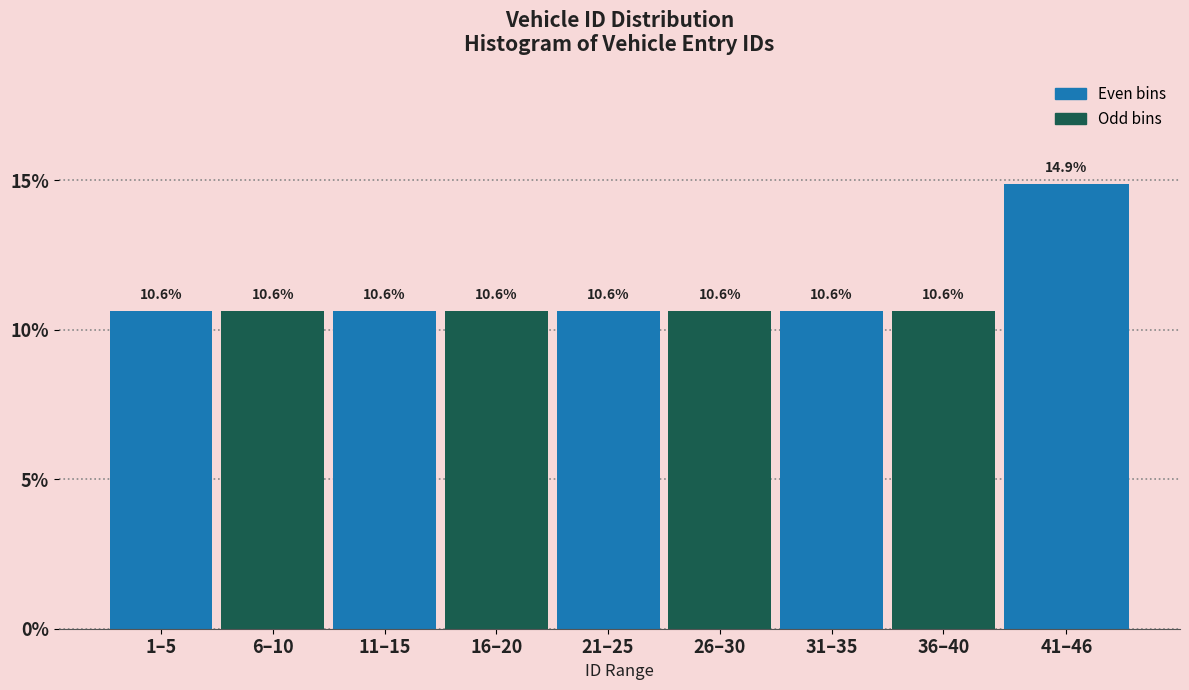

Reading left to right, what are all the values shown in this chart?

1–5=10.6	6–10=10.6	11–15=10.6	16–20=10.6	21–25=10.6	26–30=10.6	31–35=10.6	36–40=10.6	41–46=14.9